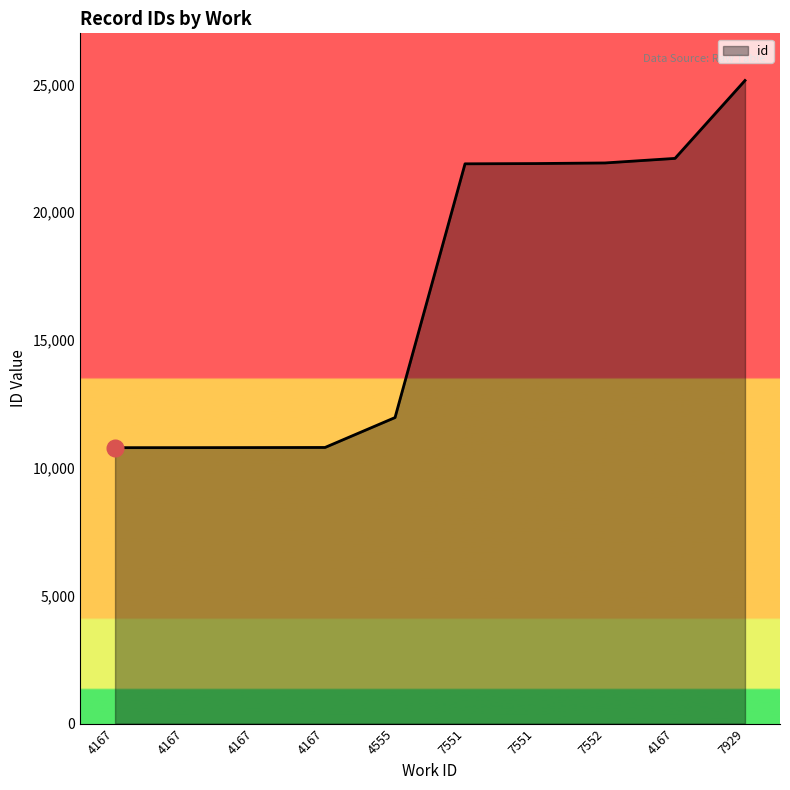

Does the chart display data point markers on the line(s)?

No